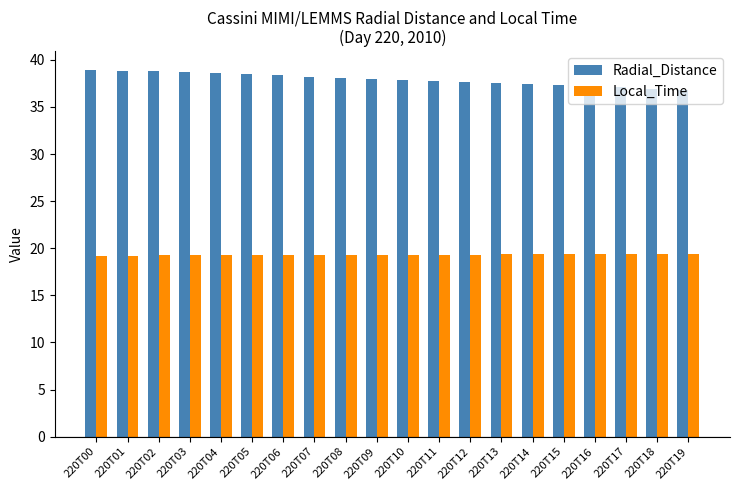

Does the chart contain stacked bars?

No